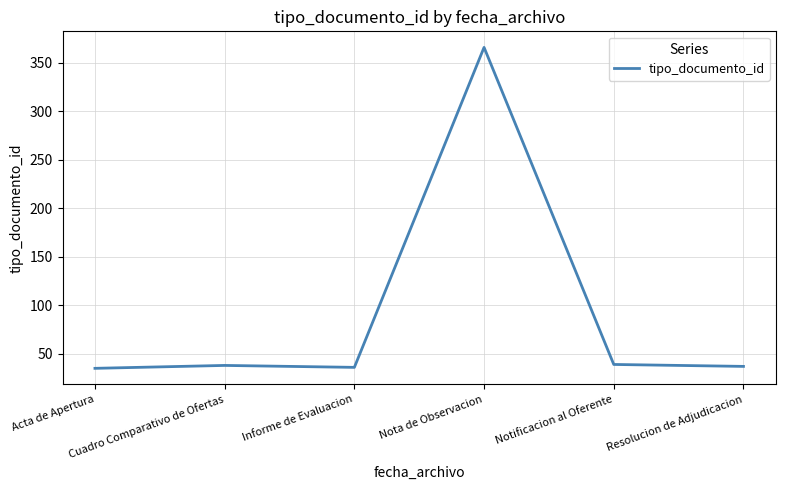

Does the chart display data point markers on the line(s)?

No